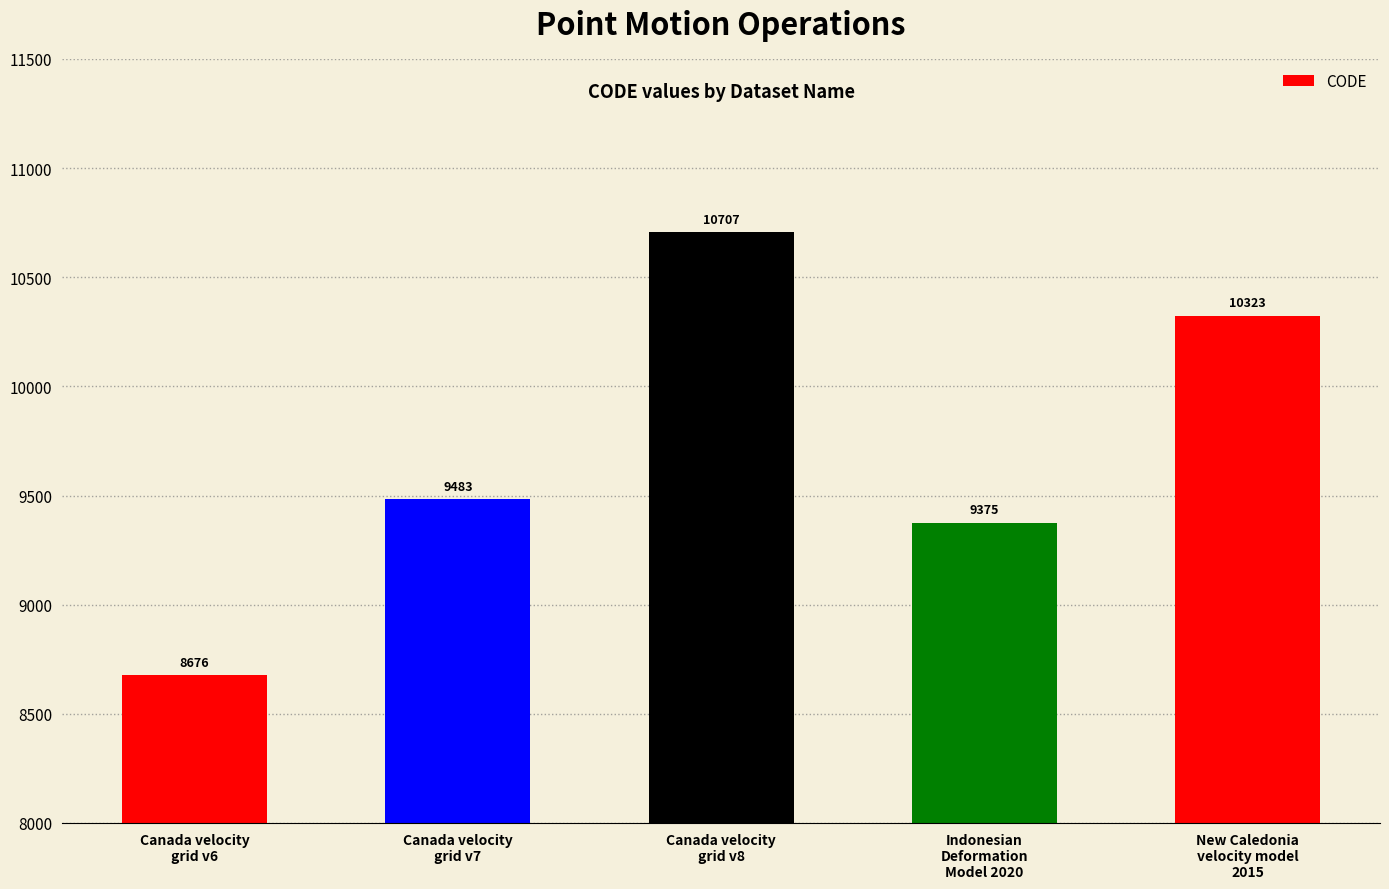

Between Canada velocity
grid v6 and Indonesian
Deformation
Model 2020, which is larger?

Indonesian
Deformation
Model 2020